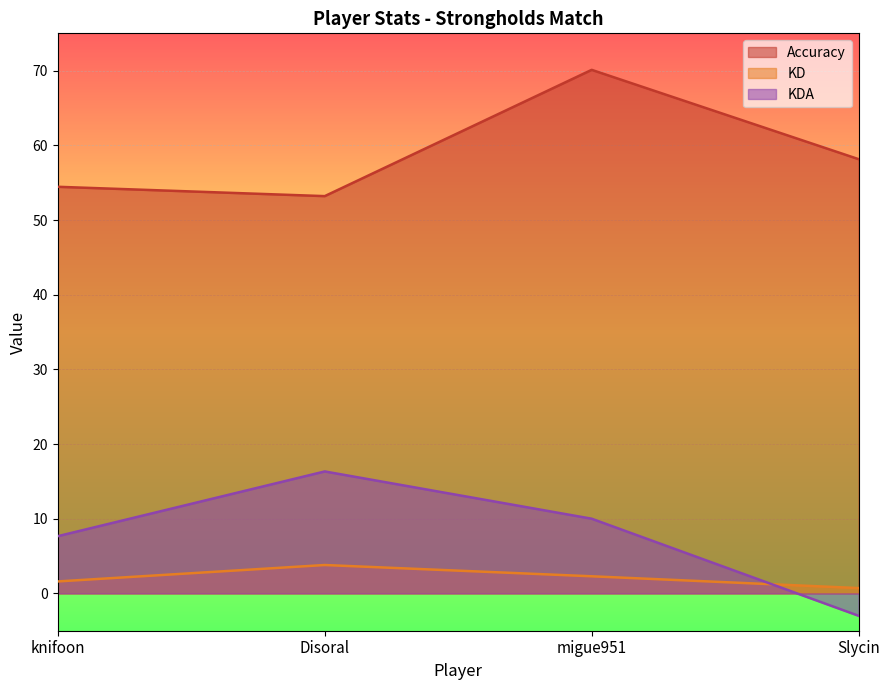

What is the label of the 3rd point from the left?

migue951